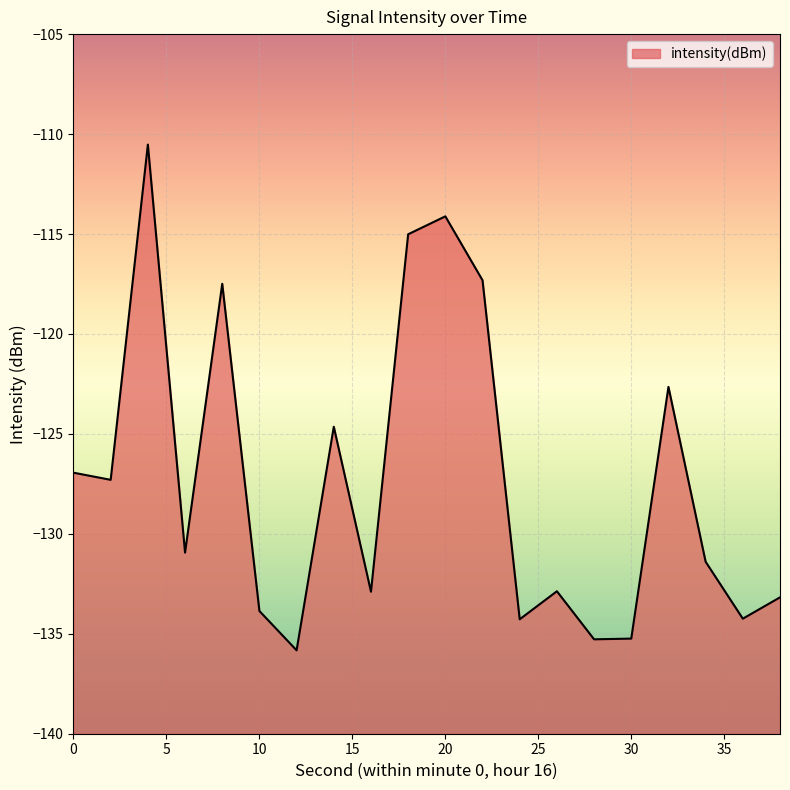

List the labels in order of value, smallest first.

12, 28, 30, 24, 36, 10, 38, 16, 26, 34, 6, 2, 0, 14, 32, 8, 22, 18, 20, 4